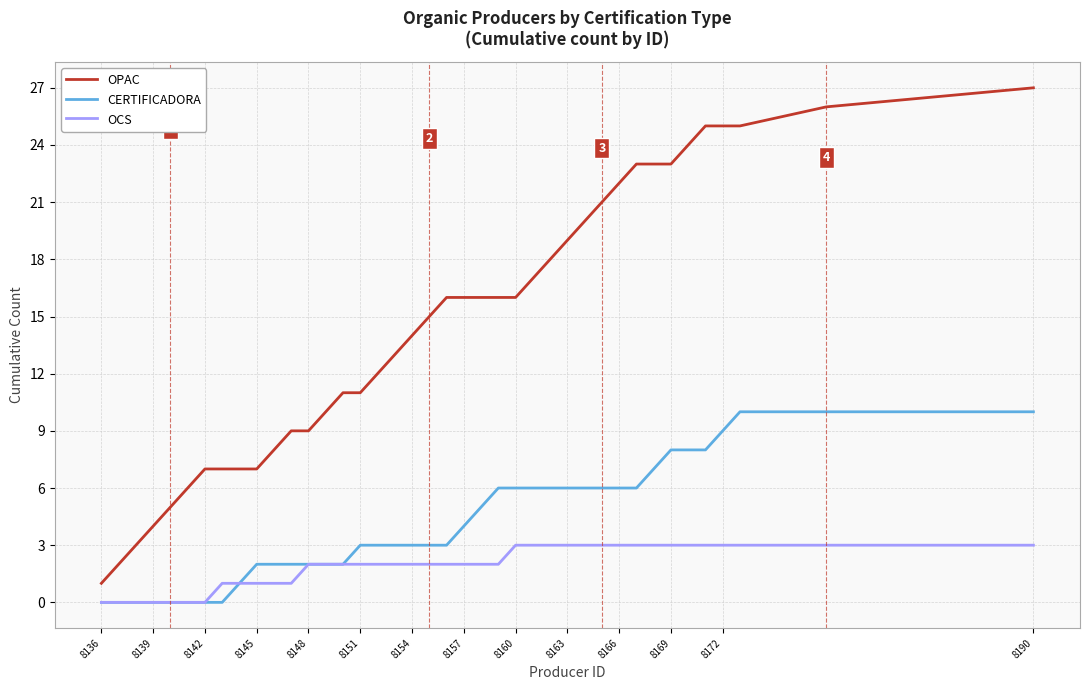

How many lines are shown in the chart?

3